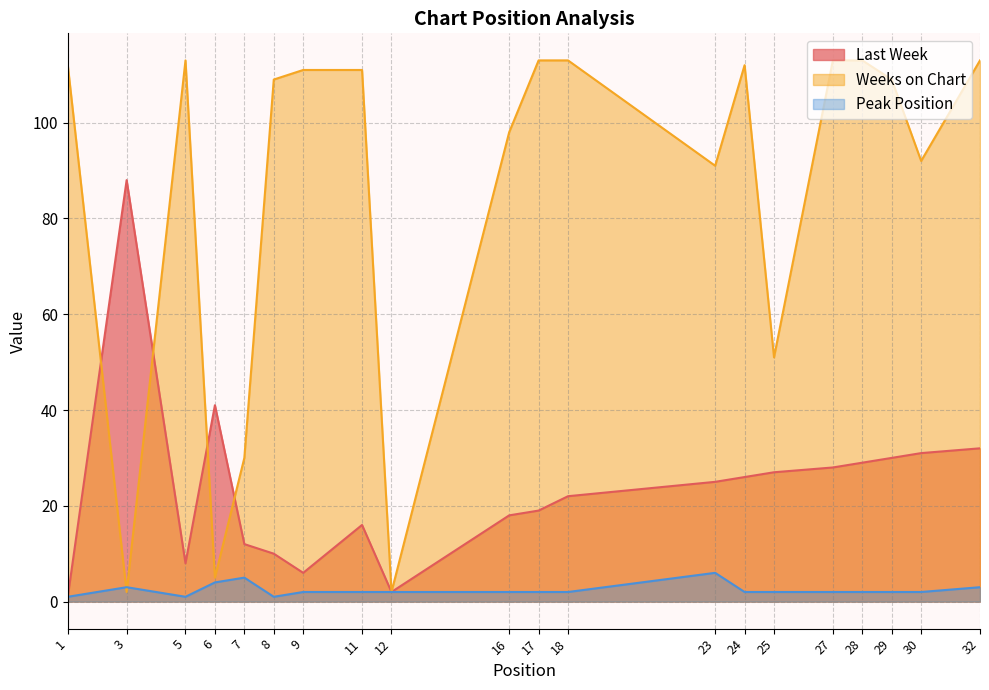

How many times do Weeks on Chart and Last Week cross each other?

4